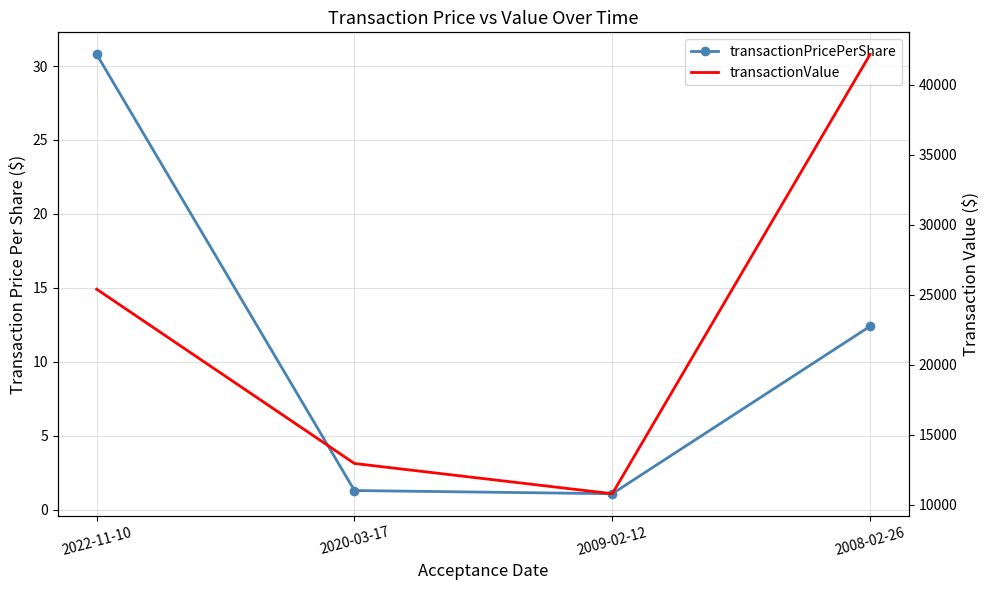

What is the spread (max minus min) of values at 2008-02-26?

42164.6